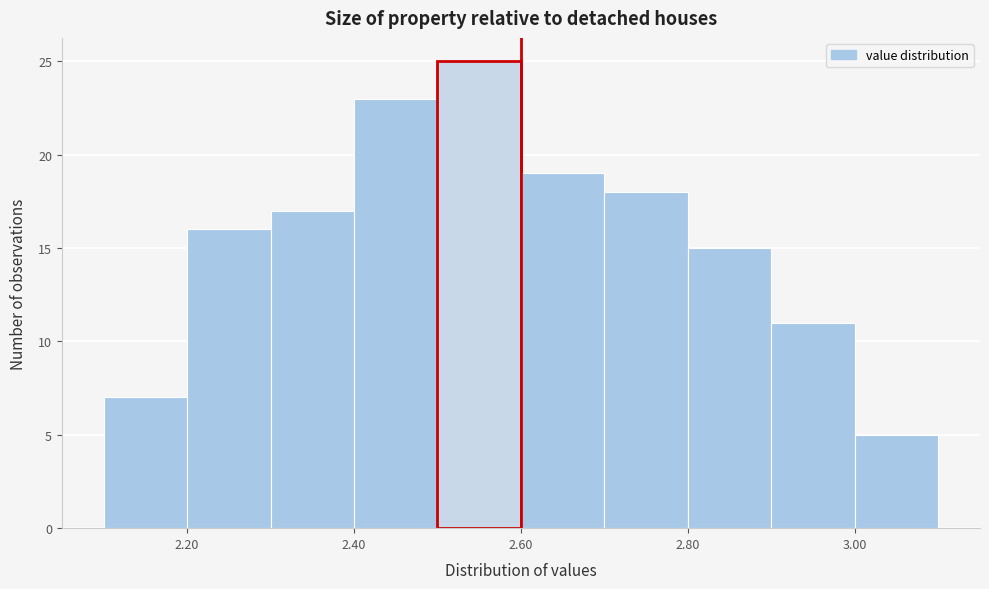

What is the height of the bar covering 2.1 to 2.2 on the x-axis? The values are not printed on the chart, so give them approximately, as read against the axis.

7